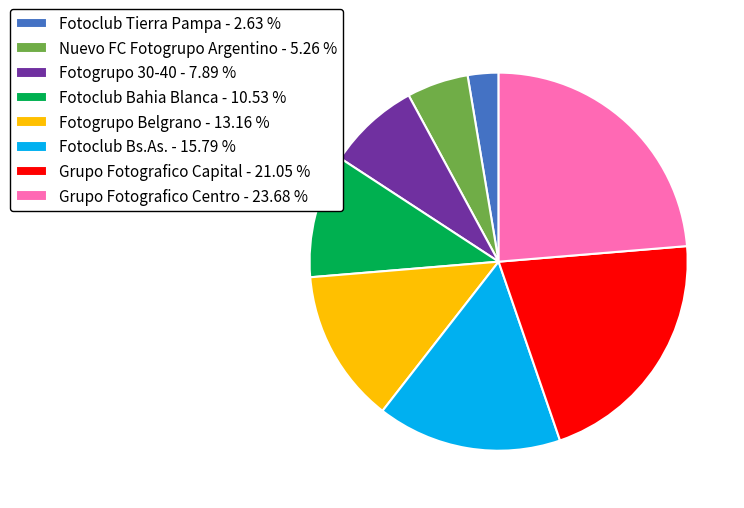

Count the number of slices in the pie.

8